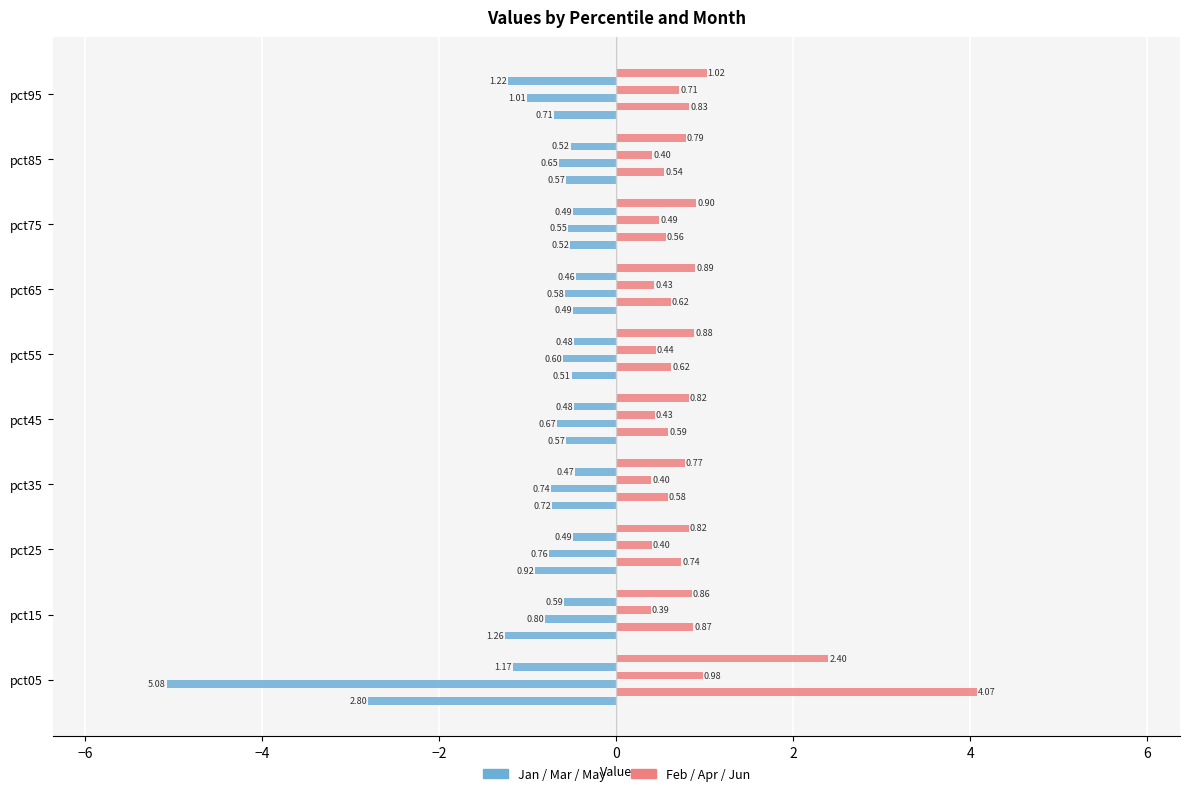

Count the number of data series in this chart.

6